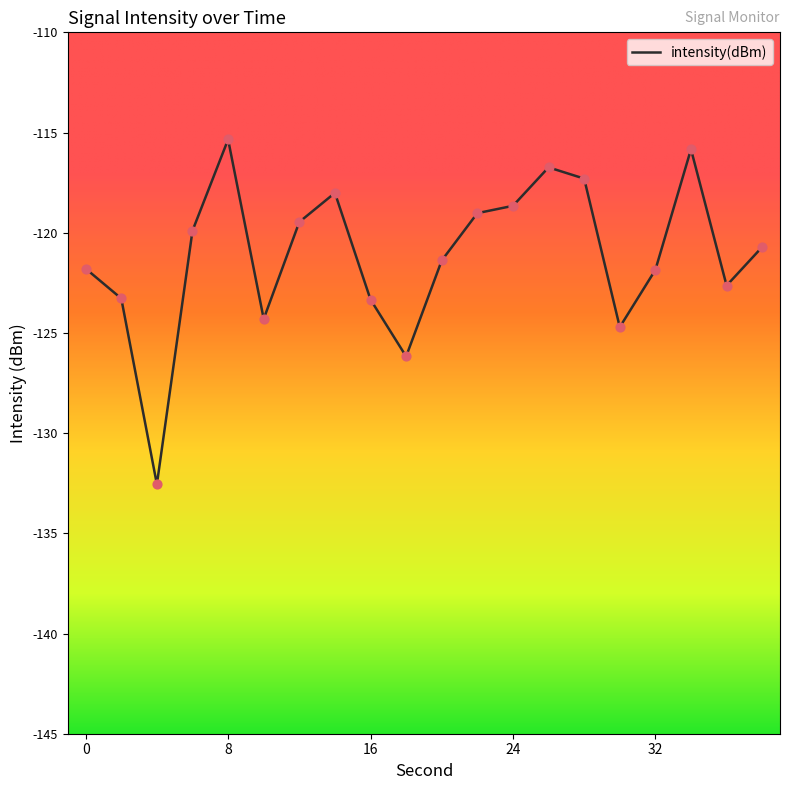

What is the minimum value shown in the chart?

-132.6